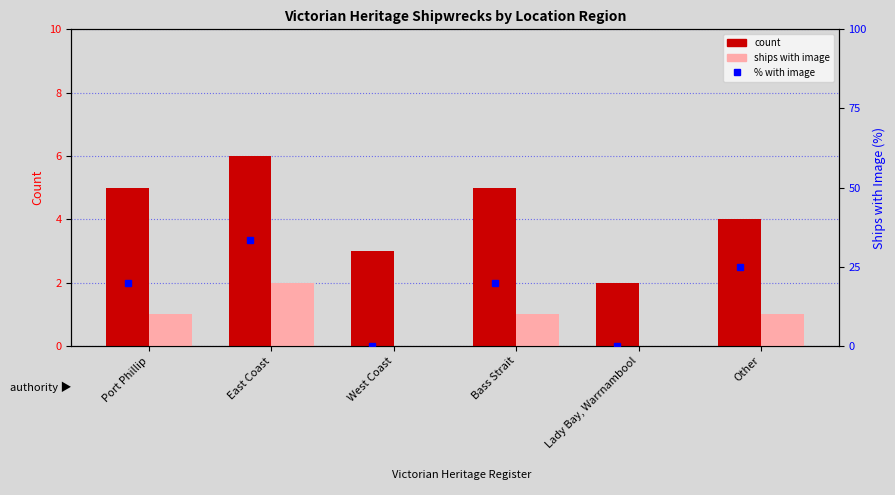

Reading left to right, extract all data points from this chart.

count: 5.0	6.0	3.0	5.0	2.0	4.0
ships with image: 1.0	2.0	0.0	1.0	0.0	1.0
% with image: 20.0	33.3	0.0	20.0	0.0	25.0